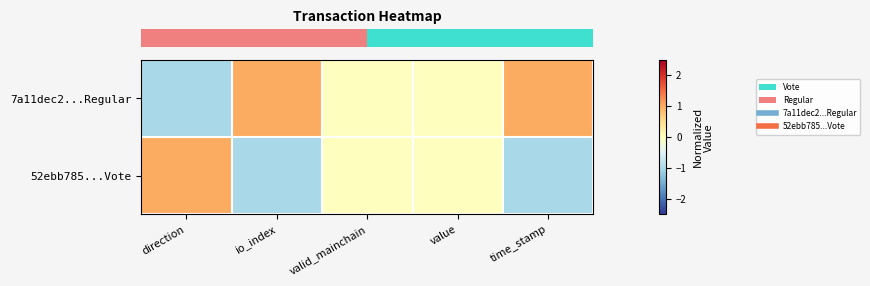

How many categories are shown in the chart?

5